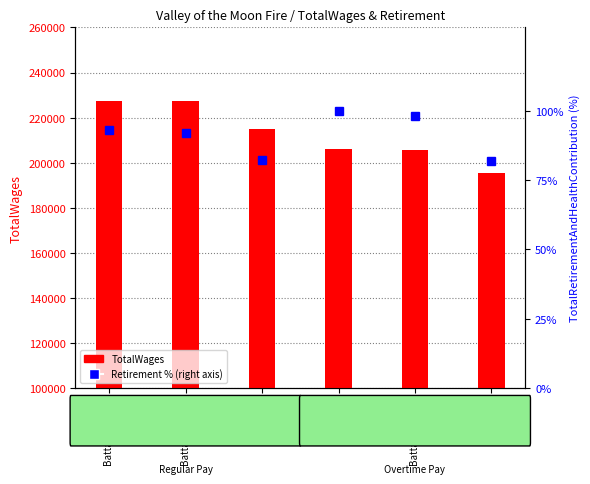

What is the label of the 3rd bar from the right?

Fire Chief